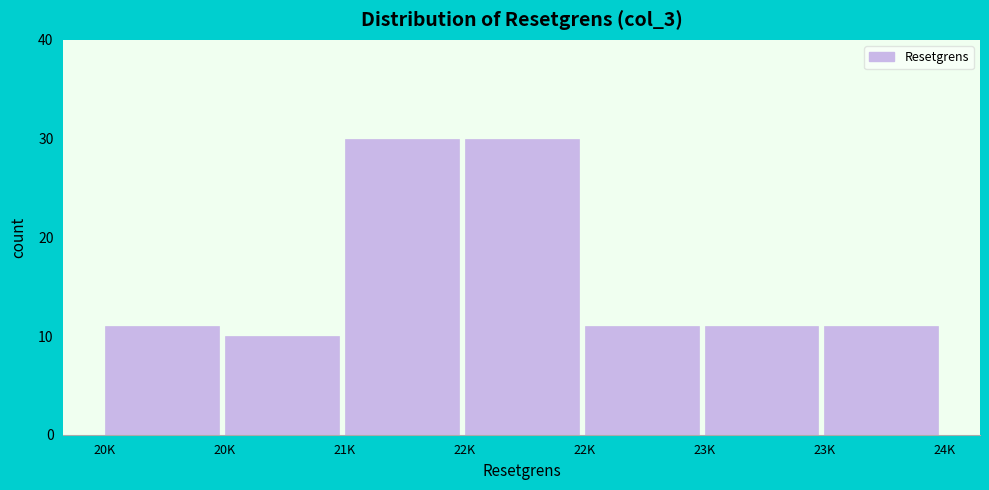

Does the chart contain any negative values?

No